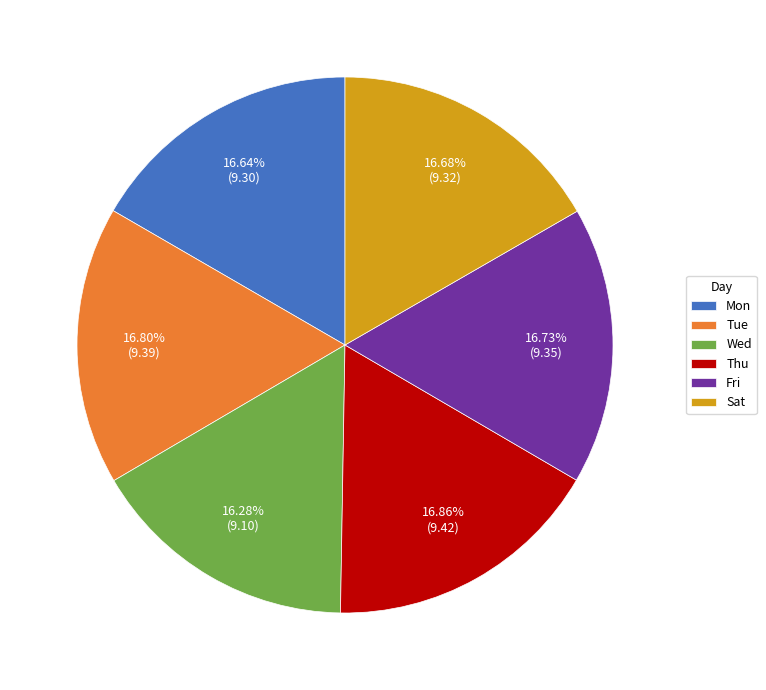

What percentage is NOT represented by Mon?

83.4%